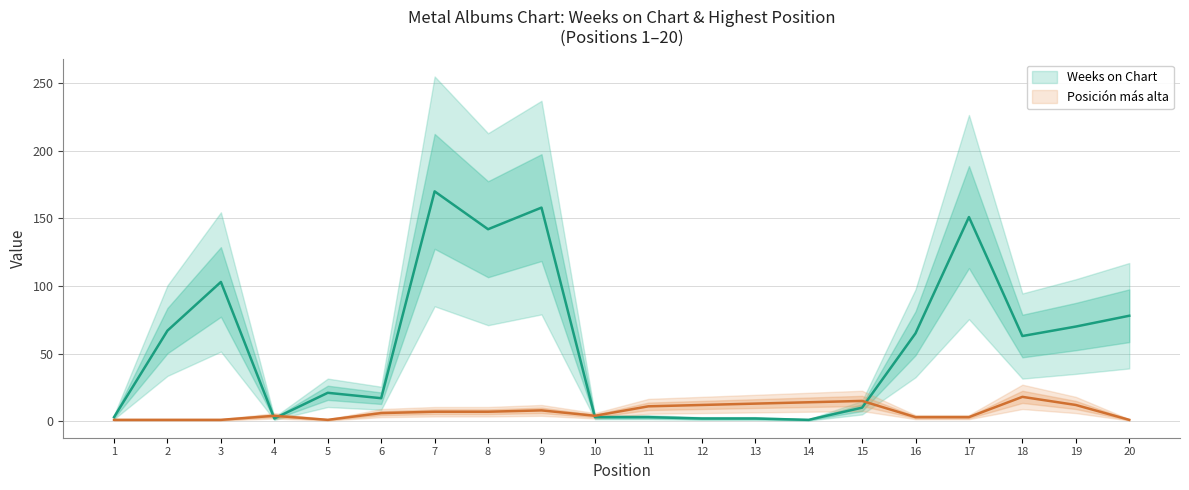

True or false: Weeks on Chart and Posicion mas alta cross at least once.

True